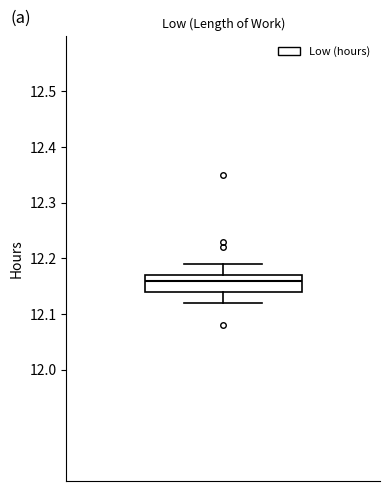

Transcribe this box plot: give where the median line is, the range the box spans, and where the two whiskers end, as read against the y-axis. The values are not printed on the chart, so give them approximately, as read against the axis.

median 12.16, box 12.14 to 12.17, whiskers 12.12 to 12.19